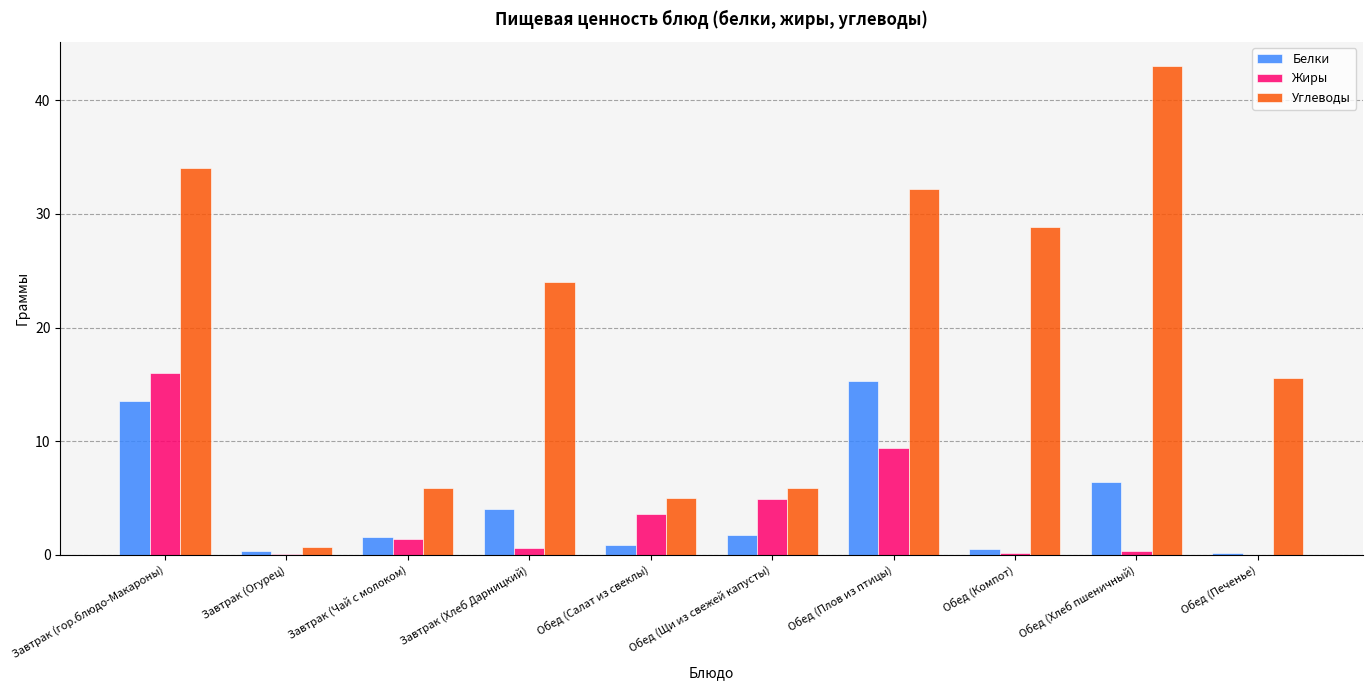

Which series changed the most between Обед (Салат из свеклы) and Обед (Печенье)?

Углеводы